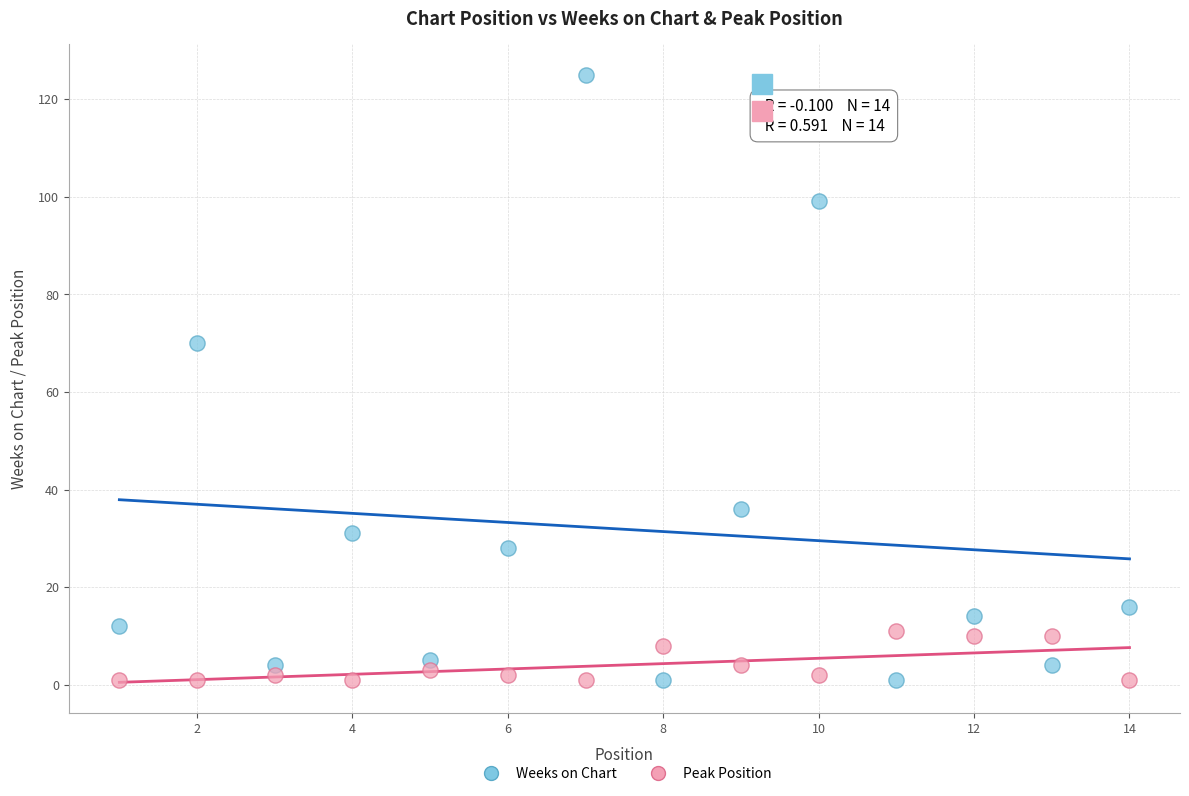

Which series contains the highest Y value?

Weeks on Chart